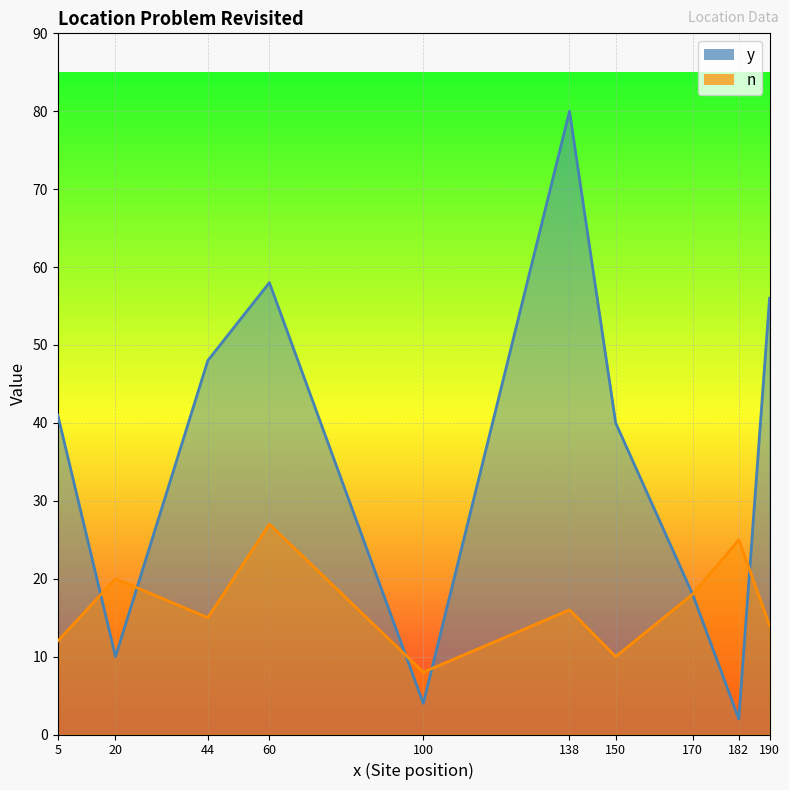

What is the highest value of the n series?

27